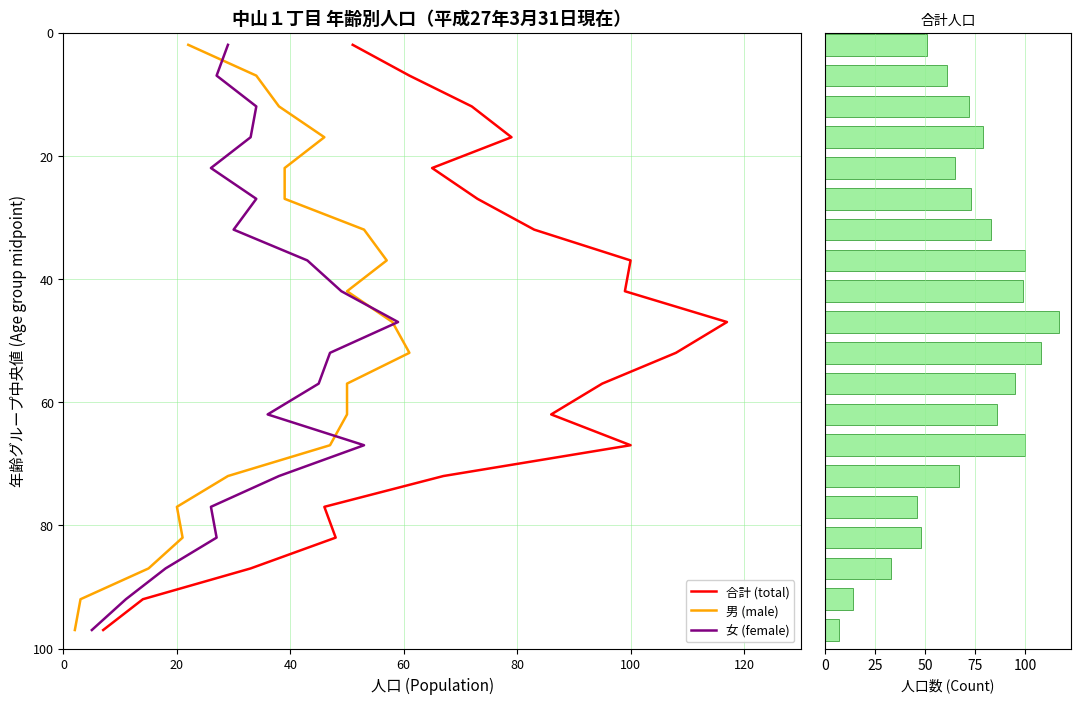

Which series has the largest range (max minus min)?

合計 (total)